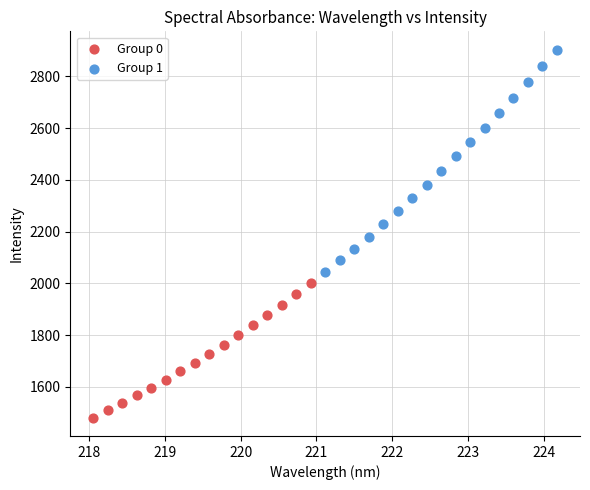

What are all the series names shown in the legend?

Group 0, Group 1